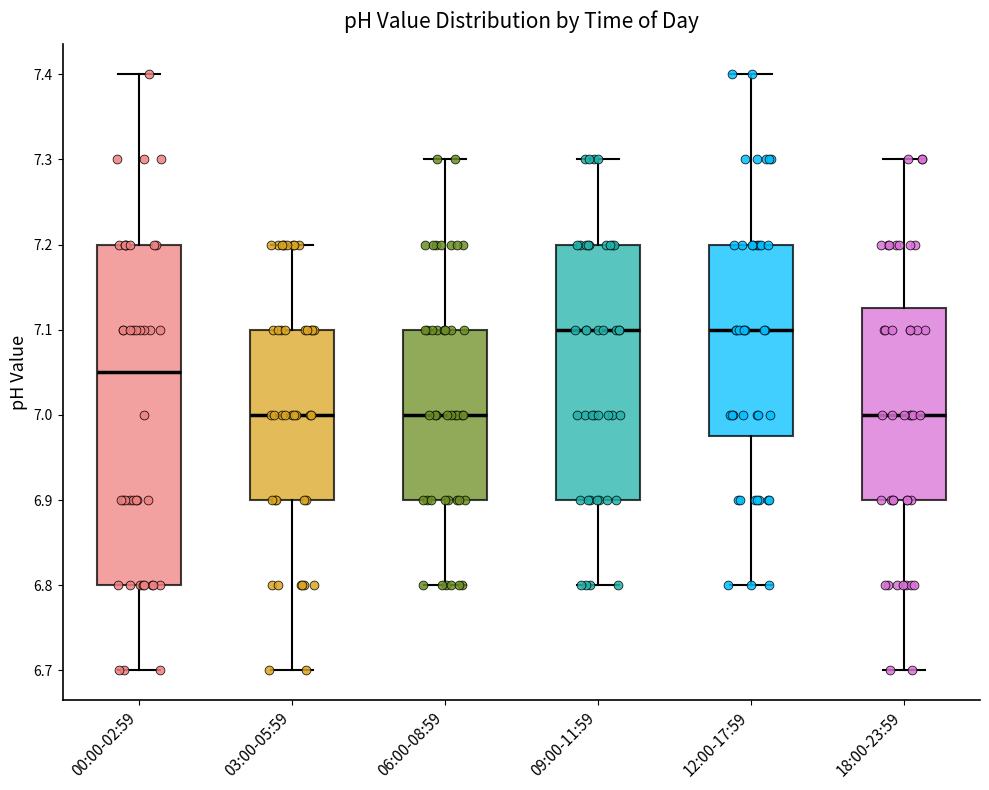

Where is the lower edge of the box for 12:00-17:59 on the y-axis? The values are not printed on the chart, so give them approximately, as read against the axis.

6.98